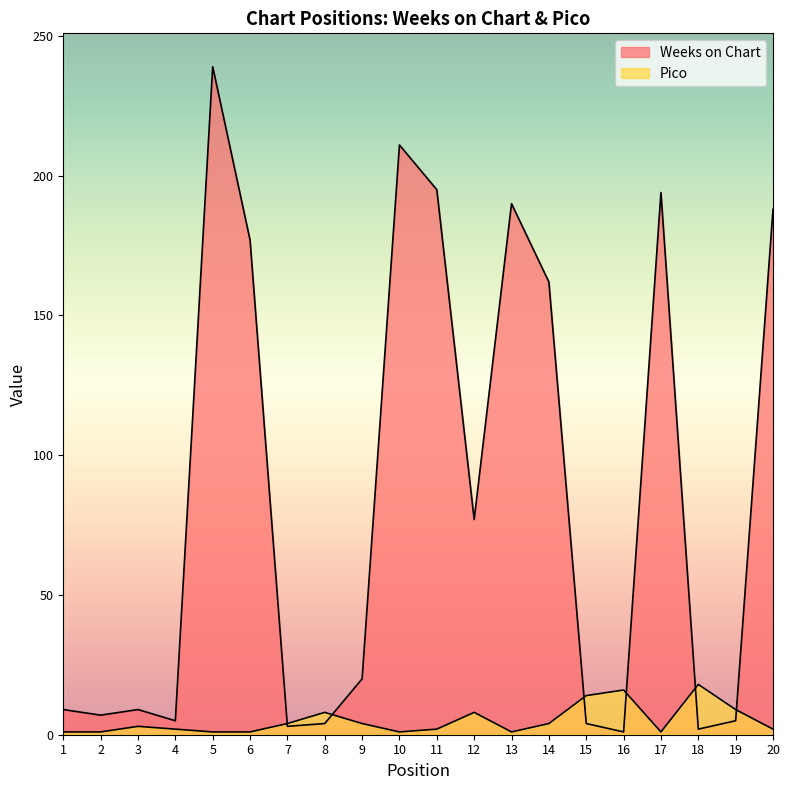

List the series in order of their overall mean, highest first.

Weeks on Chart, Pico